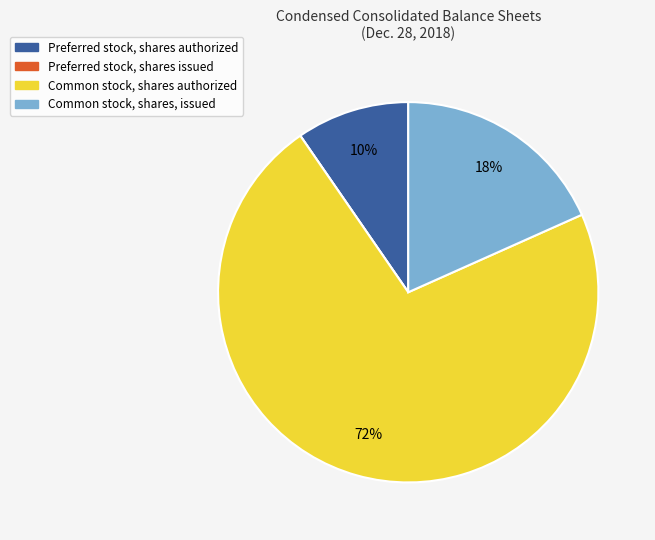

Which slice is the largest?

Common stock, shares authorized